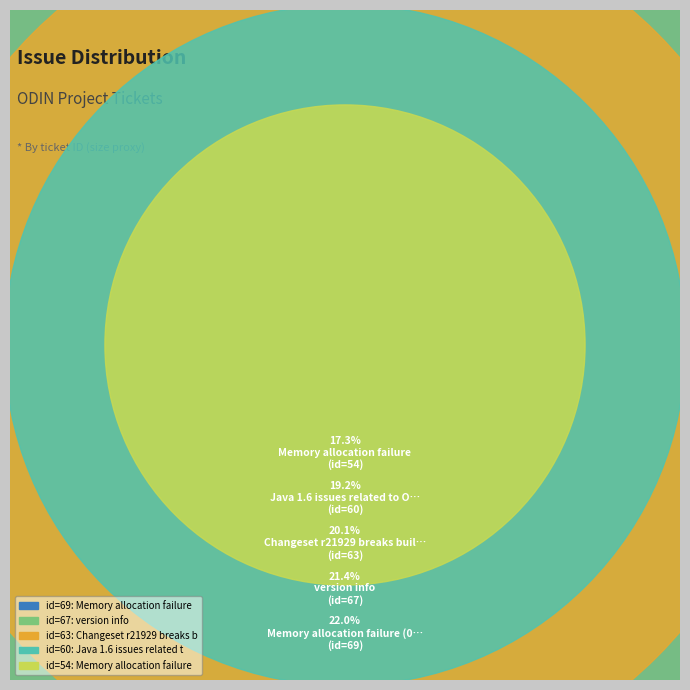

Which slice is the largest?

Memory allocation failure (0.8.x)